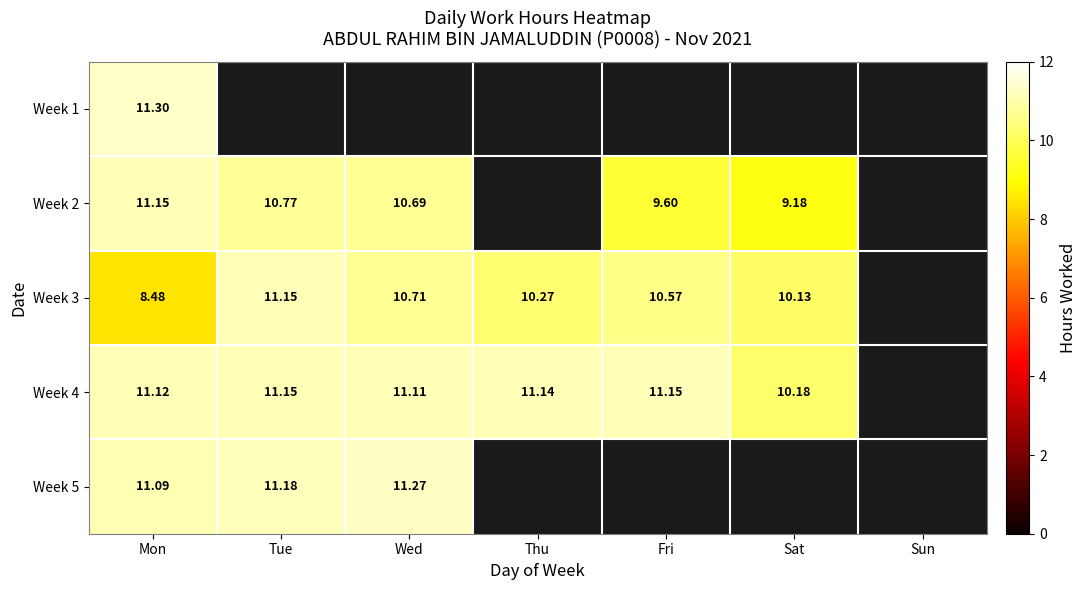

Is it true that Week 3 equals 11.2 at Tue?

True